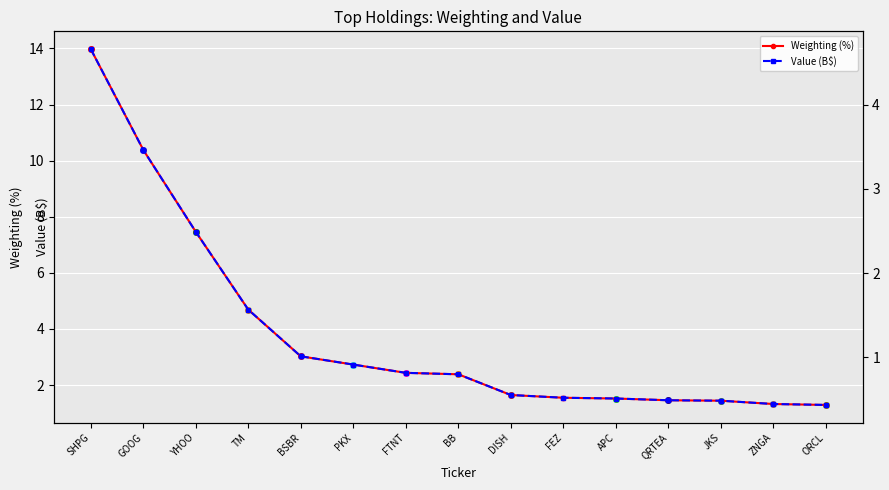

How many lines are shown in the chart?

2